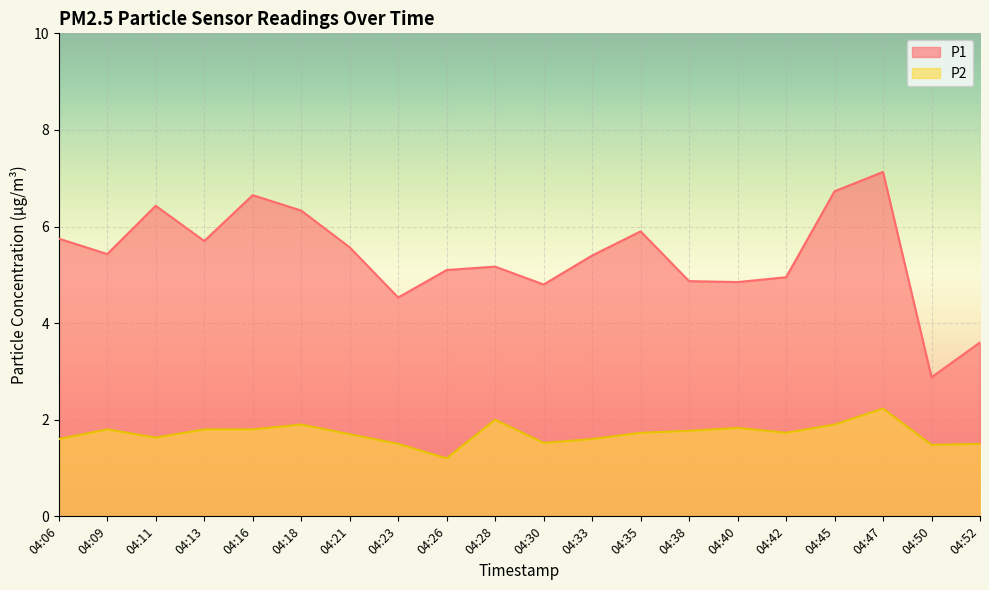

Reading left to right, transcribe all the data shown in this chart.

P1: 5.8	5.4	6.4	5.7	6.7	6.3	5.6	4.5	5.1	5.2	4.8	5.4	5.9	4.9	4.8	5.0	6.7	7.1	2.9	3.6
P2: 1.6	1.8	1.6	1.8	1.8	1.9	1.7	1.5	1.2	2.0	1.5	1.6	1.7	1.8	1.8	1.7	1.9	2.2	1.5	1.5